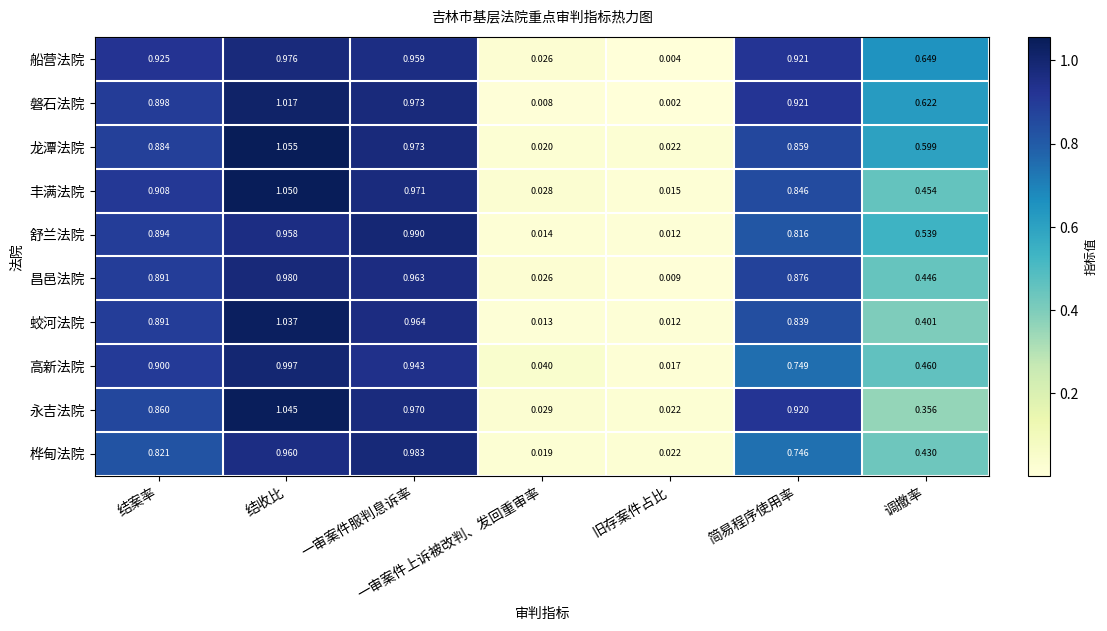

What is the total value across all series at 一审案件上诉被改判、发回重审率?

0.2